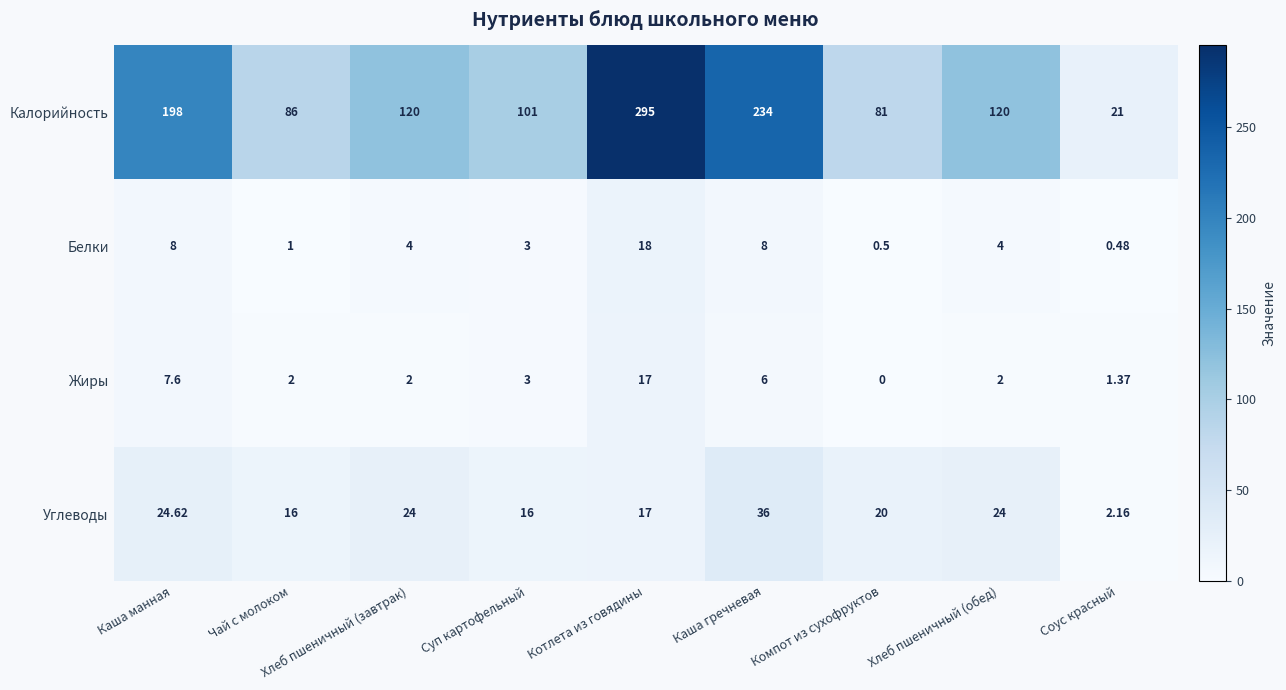

Which series has the largest total across all categories?

Калорийность